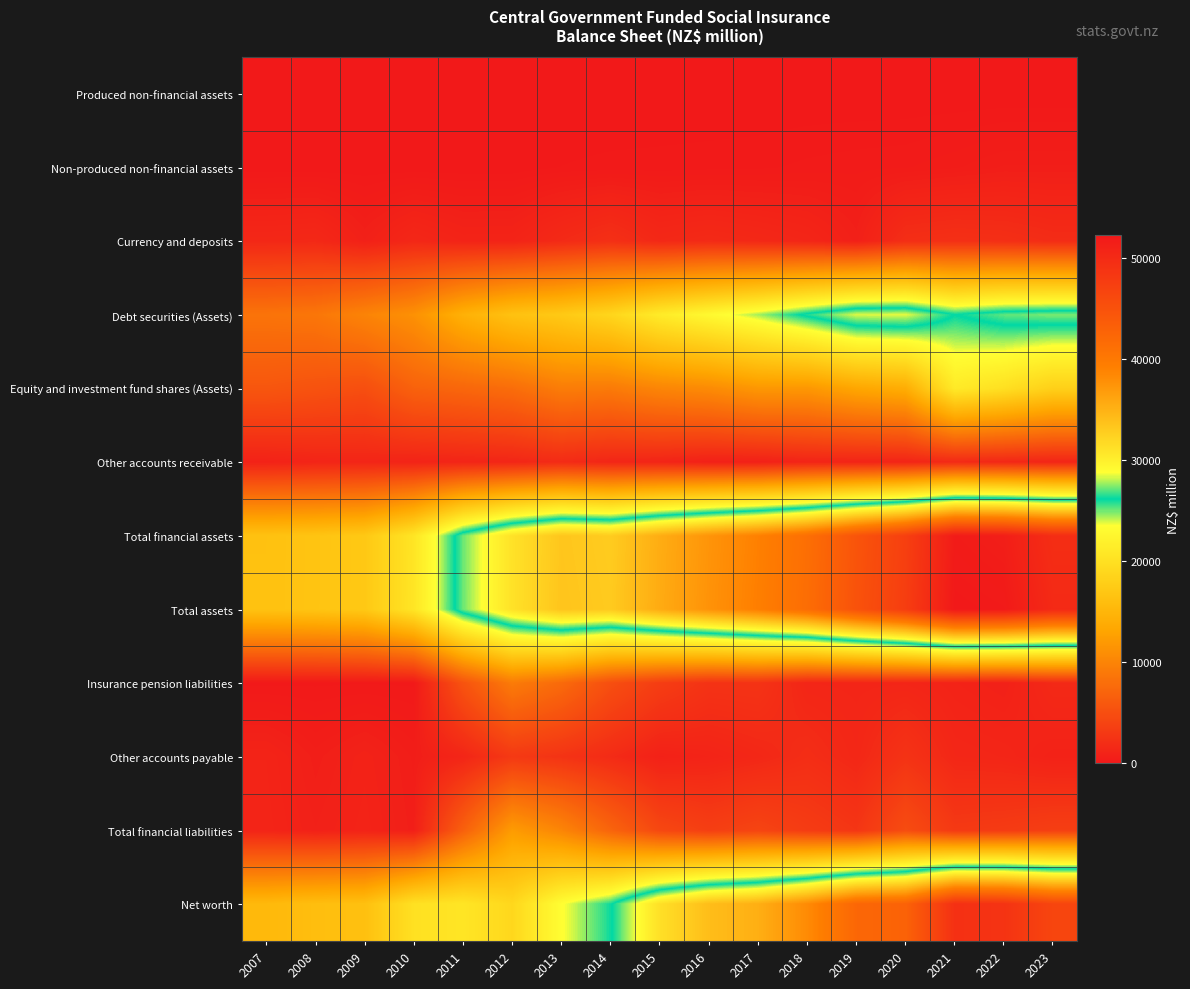

Reading left to right, transcribe all the data shown in this chart.

Produced non-financial assets: 2007=0	2008=0	2009=0	2010=0	2011=0	2012=0	2013=0	2014=0	2015=0	2016=0	2017=0	2018=0	2019=0	2020=0	2021=0	2022=0	2023=0
Non-produced non-financial assets: 2007=7	2008=10	2009=16	2010=15	2011=14	2012=14	2013=104	2014=131	2015=142	2016=158	2017=178	2018=232	2019=268	2020=293	2021=387	2022=524	2023=524
Currency and deposits: 2007=1393	2008=1475	2009=726	2010=1371	2011=1002	2012=1021	2013=1628	2014=2120	2015=1449	2016=1655	2017=1456	2018=1207	2019=672	2020=1984	2021=2143	2022=2048	2023=1788
Debt securities (Assets): 2007=8451	2008=8712	2009=9941	2010=11184	2011=14424	2012=16389	2013=17270	2014=18736	2015=21266	2016=22862	2017=24465	2018=26447	2019=28408	2020=28505	2021=26116	2022=27116	2023=27425
Equity and investment fund shares (Assets): 2007=5713	2008=5364	2009=4978	2010=6796	2011=7260	2012=7848	2013=9290	2014=9090	2015=10121	2016=10635	2017=11777	2018=11776	2019=13262	2020=14018	2021=21118	2022=19909	2023=18088
Other accounts receivable: 2007=862	2008=1101	2009=1182	2010=1025	2011=1140	2012=1258	2013=1705	2014=1249	2015=1085	2016=724	2017=704	2018=1099	2019=1068	2020=1121	2021=1602	2022=1376	2023=1171
Total financial assets: 2007=16419	2008=16678	2009=17165	2010=20562	2011=27208	2012=31062	2013=33342	2014=32856	2015=35386	2016=37412	2017=39071	2018=41225	2019=44628	2020=47302	2021=51832	2022=51514	2023=49563
Total assets: 2007=16426	2008=16687	2009=17180	2010=20577	2011=27222	2012=31075	2013=33446	2014=32987	2015=35528	2016=37569	2017=39249	2018=41457	2019=44896	2020=47595	2021=52220	2022=52038	2023=50087
Insurance pension liabilities: 2007=58	2008=77	2009=89	2010=79	2011=5422	2012=9160	2013=7588	2014=5004	2015=3395	2016=2419	2017=2470	2018=1227	2019=1174	2020=1197	2021=928	2022=718	2023=1570
Other accounts payable: 2007=1017	2008=565	2009=882	2010=485	2011=1197	2012=2992	2013=2456	2014=1707	2015=786	2016=1017	2017=1373	2018=1930	2019=1348	2020=2445	2021=1333	2022=1211	2023=847
Total financial liabilities: 2007=1075	2008=721	2009=971	2010=566	2011=6637	2012=12155	2013=10072	2014=7017	2015=4314	2016=3525	2017=4035	2018=3256	2019=2658	2020=4787	2021=2995	2022=3175	2023=3518
Net worth: 2007=15352	2008=15966	2009=16209	2010=20011	2011=20585	2012=18921	2013=23374	2014=25970	2015=31214	2016=34044	2017=35215	2018=38201	2019=42237	2020=42808	2021=49225	2022=48862	2023=46568